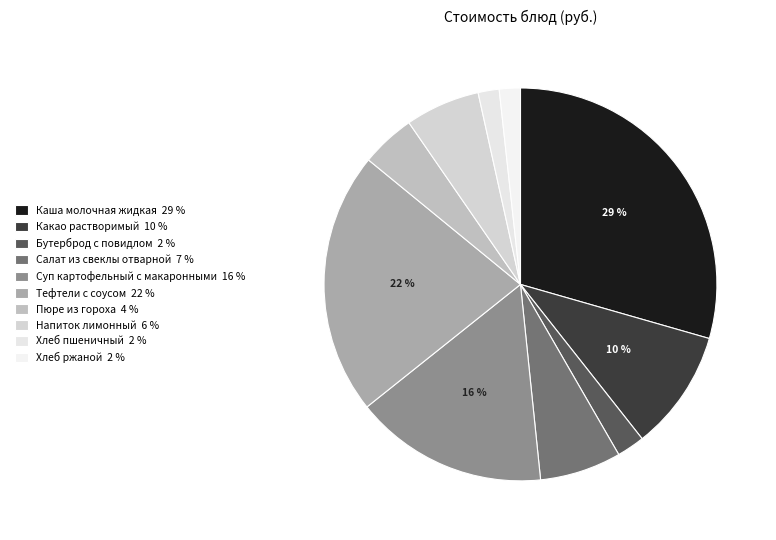

To the nearest percent, what percentage of the pie is Какао растворимый?

10%